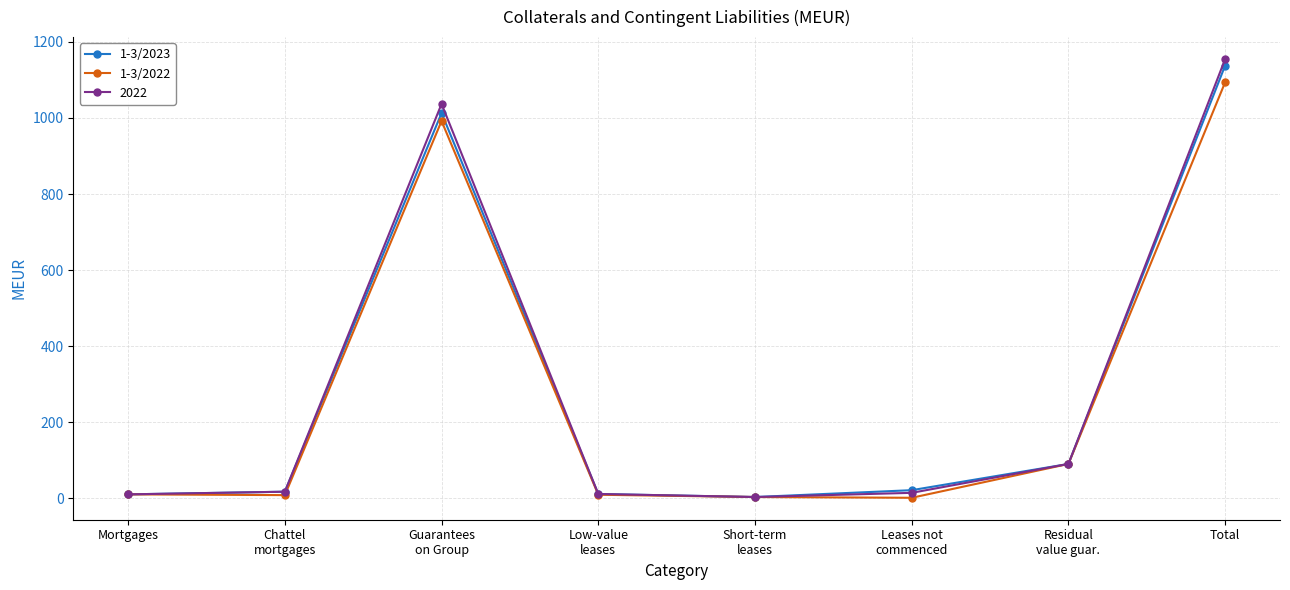

True or false: 1-3/2022 has more than 0 points higher than both neighbors.

True